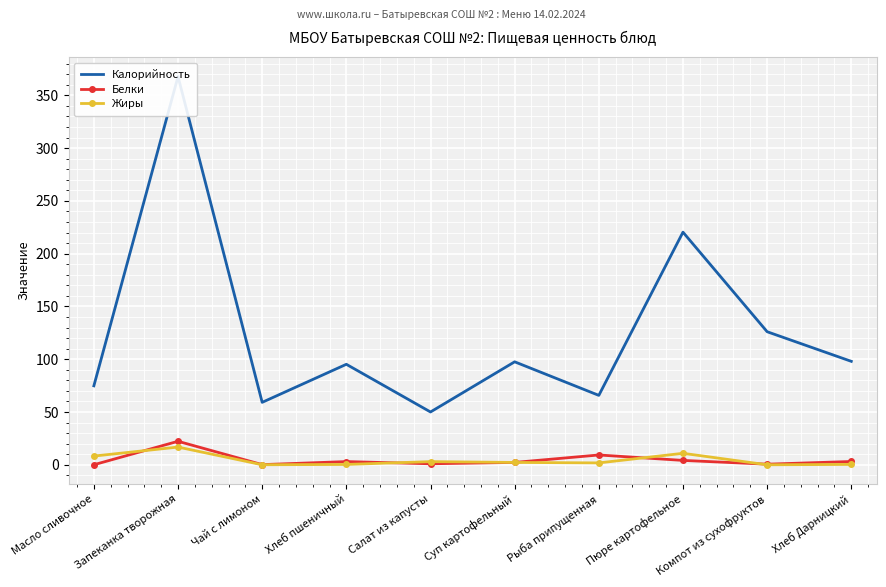

How many intersections are there between Жиры and Белки?

5